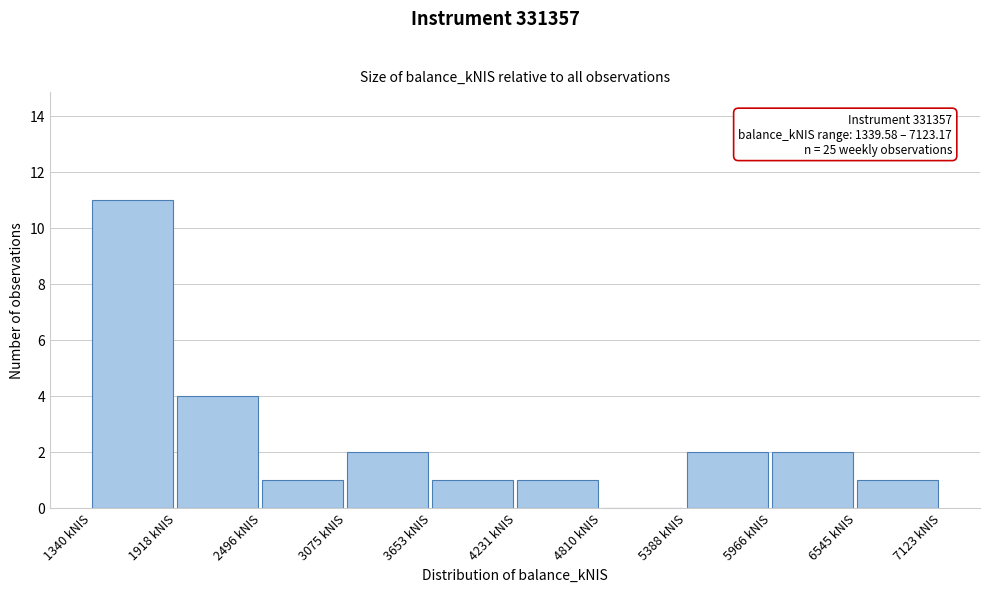

Which range on the x-axis has the tallest bar?

1300 to 1900